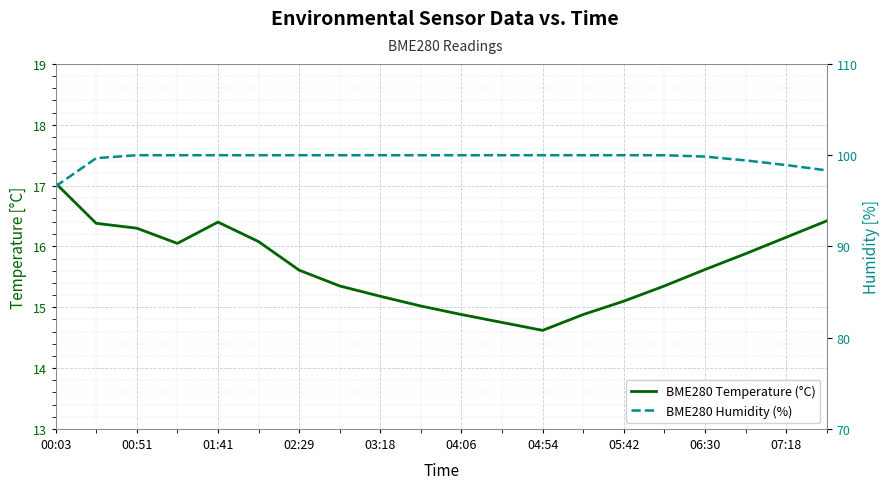

True or false: BME280 Humidity (%) and BME280 Temperature (°C) intersect in this chart.

False